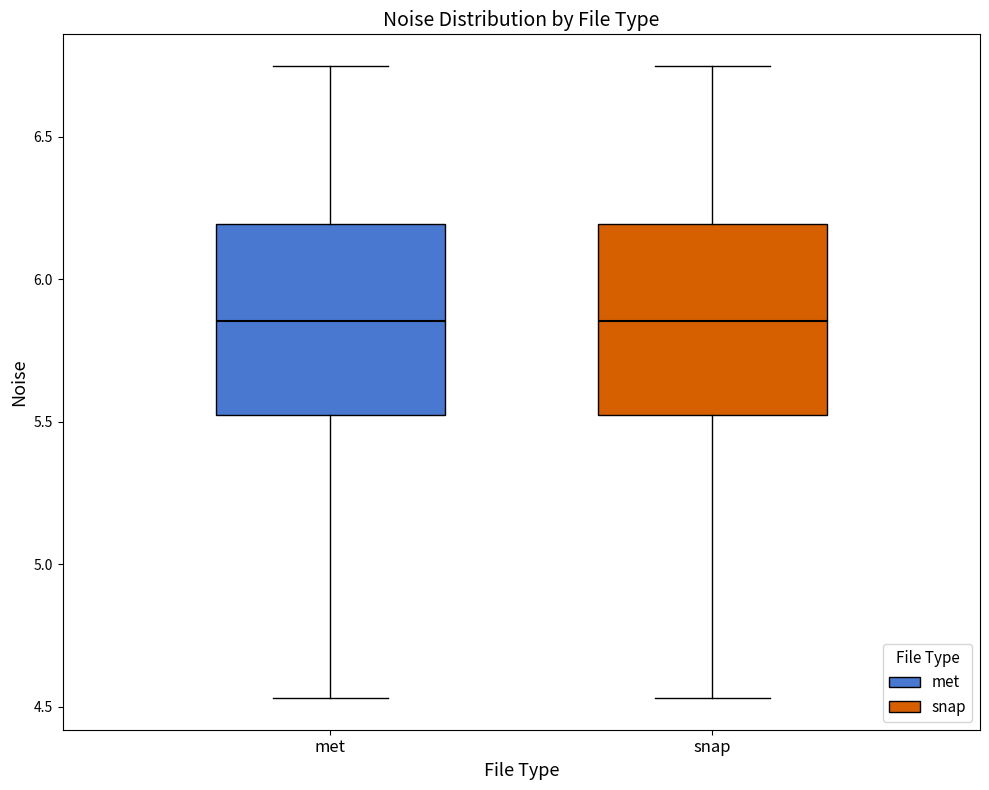

Where is the upper edge of the box for met on the y-axis? The values are not printed on the chart, so give them approximately, as read against the axis.

6.20